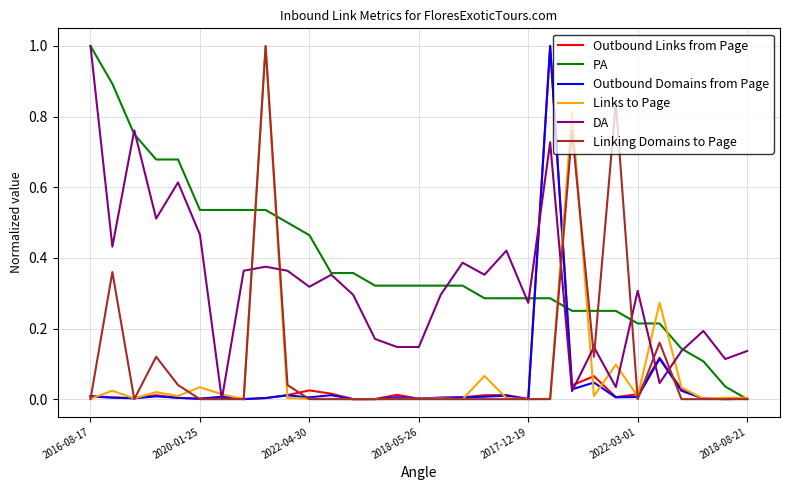

What is the maximum value shown in the chart?

1.0